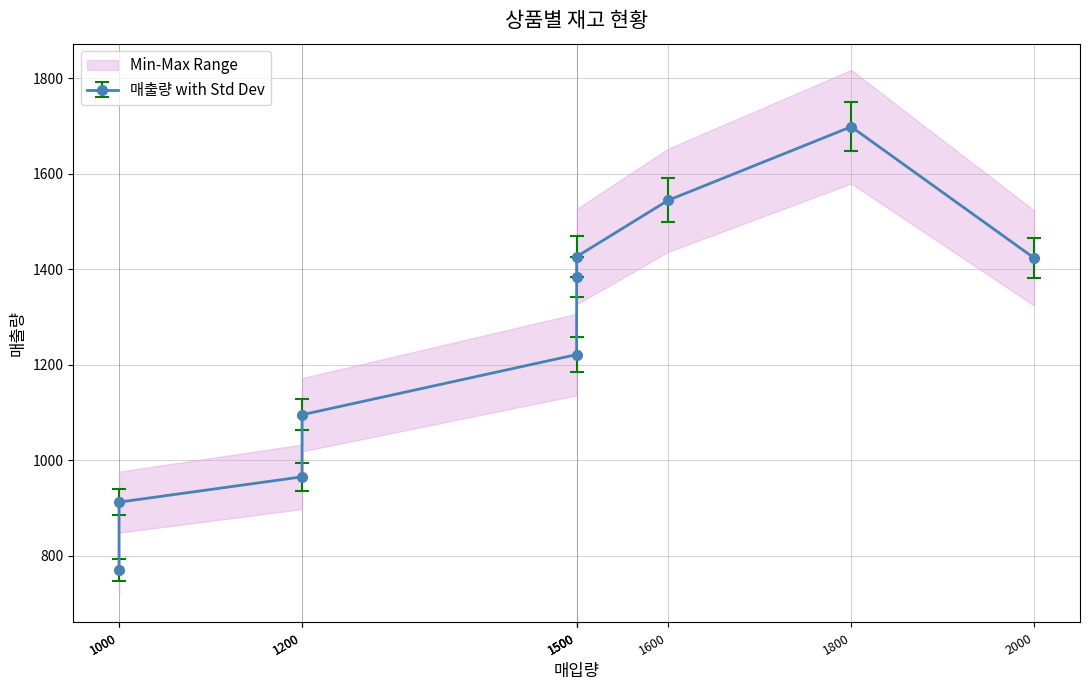

Which series changed the most between PRO-05 and BAN-04?

매출량